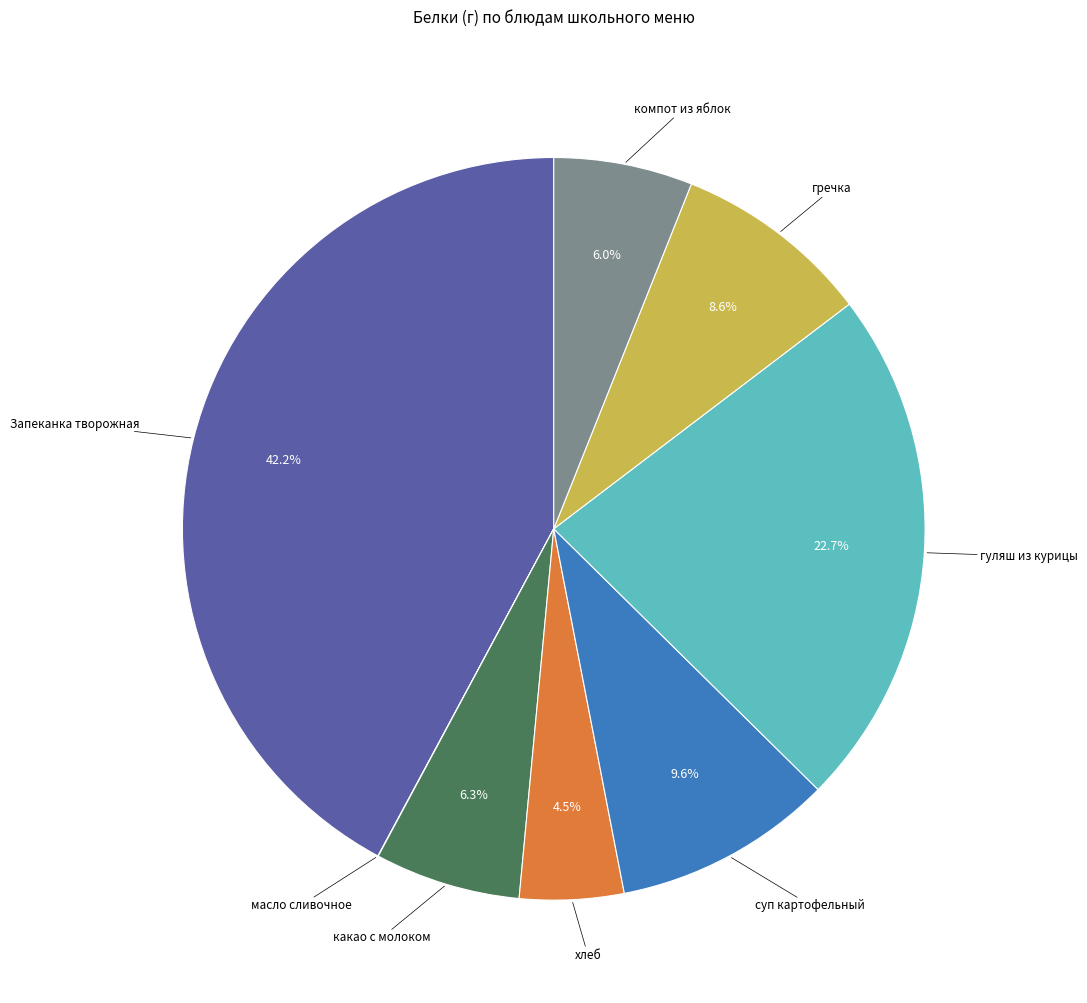

The суп картофельный slice represents 24% of the pie. True or false?

False